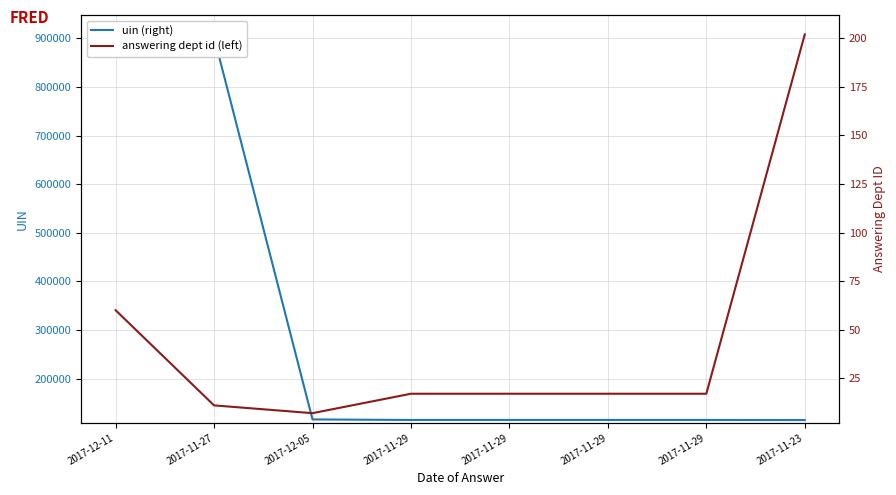

Rank the series at 2017-12-05 from highest to lowest value.

uin (right), answering dept id (left)